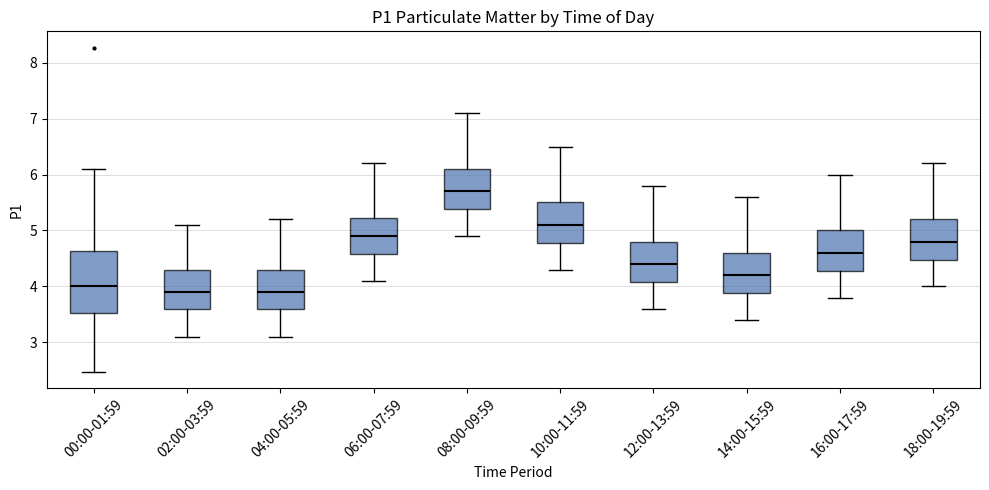

Reading left to right, transcribe this box plot: for each box, give where its median line is, the range the box spans, and where its two whiskers end, as read against the y-axis. The values are not printed on the chart, so give them approximately, as read against the axis.

00:00-01:59: median 4.0, box 3.5 to 4.6, whiskers 2.5 to 6.1
02:00-03:59: median 3.9, box 3.6 to 4.3, whiskers 3.1 to 5.1
04:00-05:59: median 3.9, box 3.6 to 4.3, whiskers 3.1 to 5.2
06:00-07:59: median 4.9, box 4.6 to 5.2, whiskers 4.1 to 6.2
08:00-09:59: median 5.7, box 5.4 to 6.1, whiskers 4.9 to 7.1
10:00-11:59: median 5.1, box 4.8 to 5.5, whiskers 4.3 to 6.5
12:00-13:59: median 4.4, box 4.1 to 4.8, whiskers 3.6 to 5.8
14:00-15:59: median 4.2, box 3.9 to 4.6, whiskers 3.4 to 5.6
16:00-17:59: median 4.6, box 4.3 to 5.0, whiskers 3.8 to 6.0
18:00-19:59: median 4.8, box 4.5 to 5.2, whiskers 4.0 to 6.2